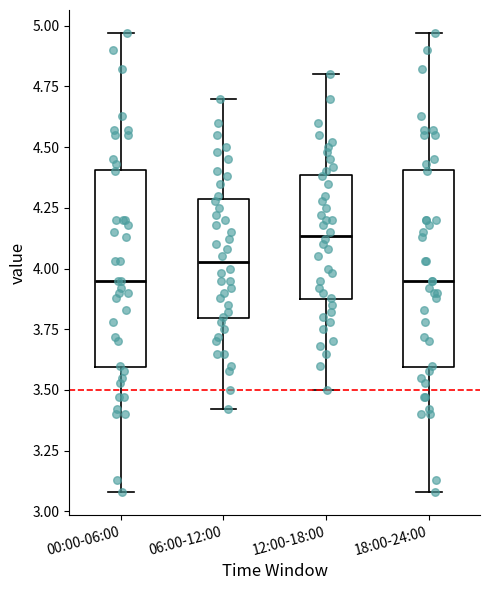

Which box has the highest median line?

12:00-18:00